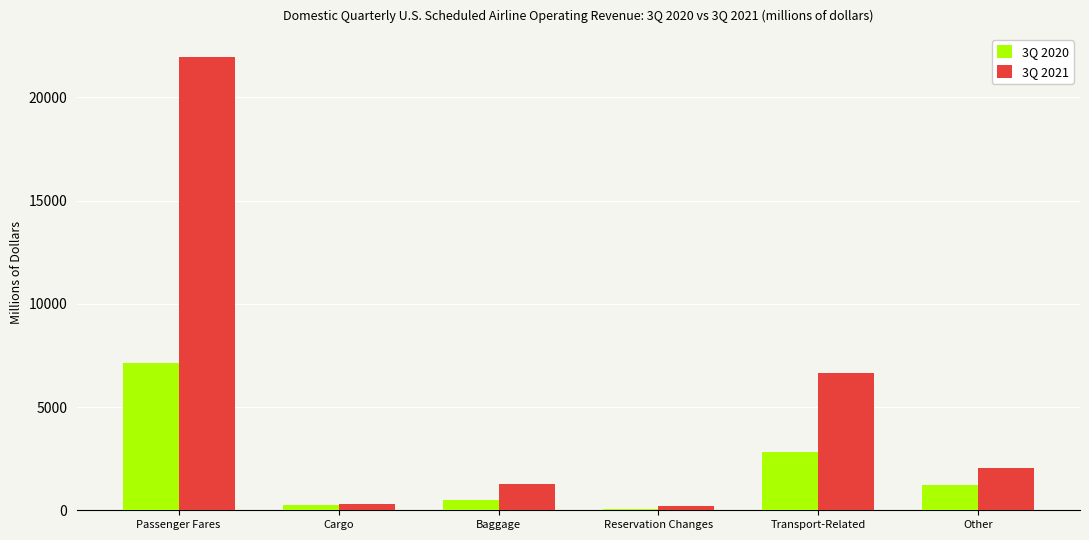

What is the maximum value for 3Q 2021?

21958.4